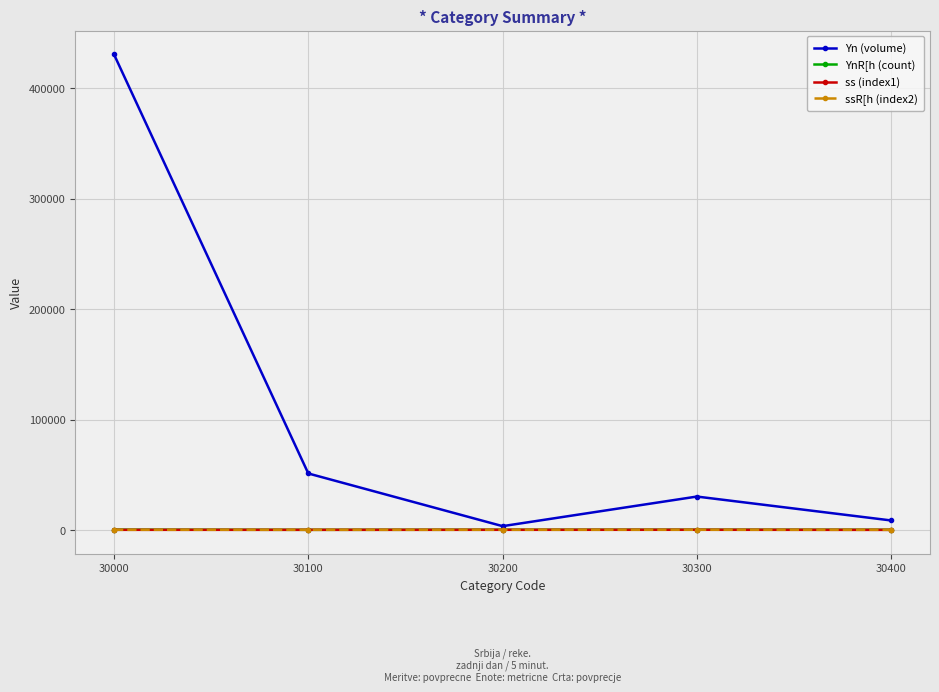

How many data points in Yn (volume) are less than 30227?

2